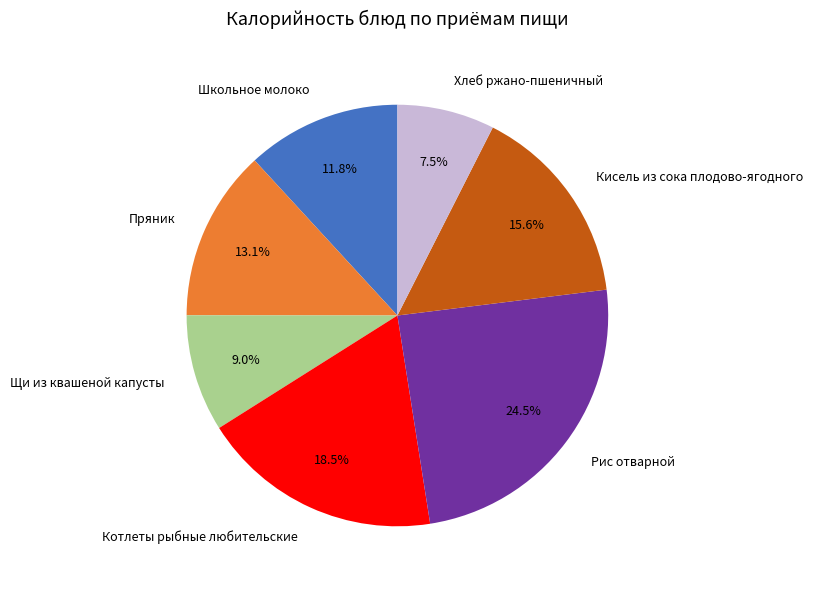

Which category has the smallest portion of the pie?

Хлеб ржано-пшеничный